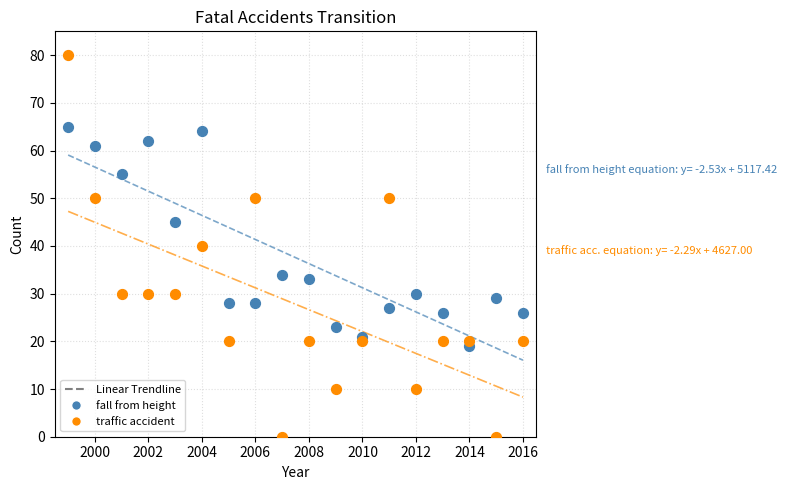

Across all data points, what is the range of X values (max minus min)?

17